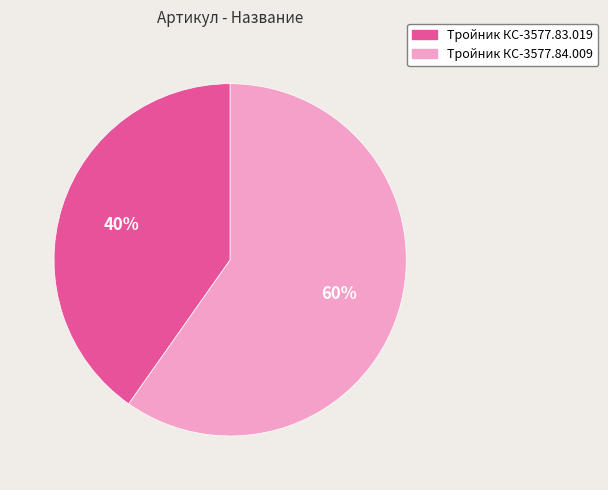

To the nearest percent, what portion does Тройник КС-3577.84.009 represent?

60%